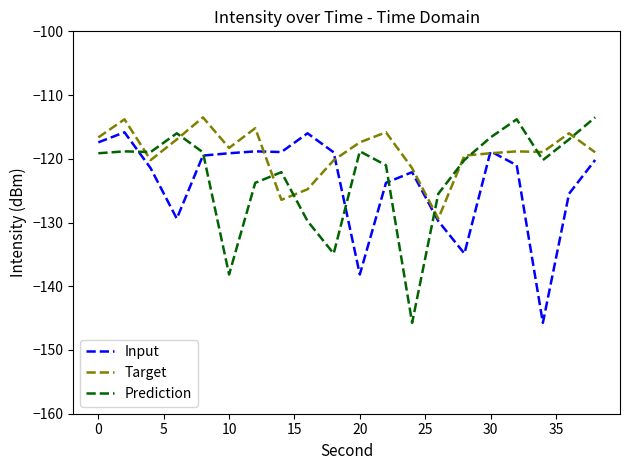

True or false: Target and Prediction cross at least once.

True